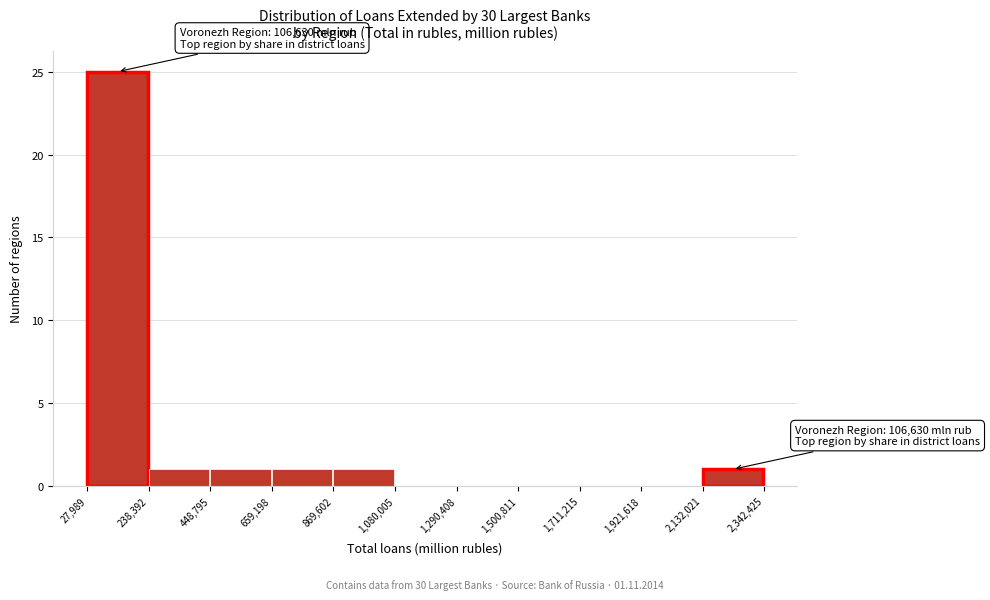

Which range on the x-axis has the tallest bar?

27,989 to 238,392